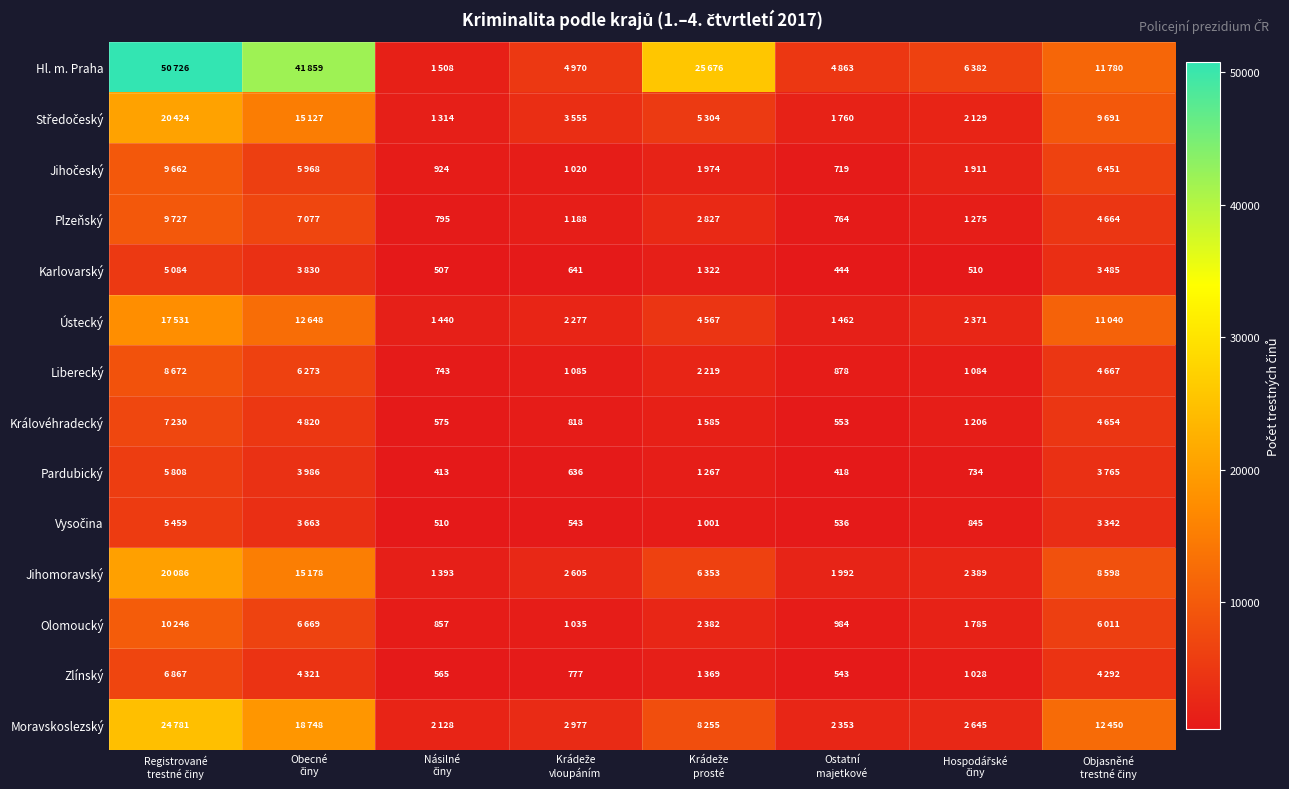

Which series has the largest total across all categories?

Hl. m. Praha